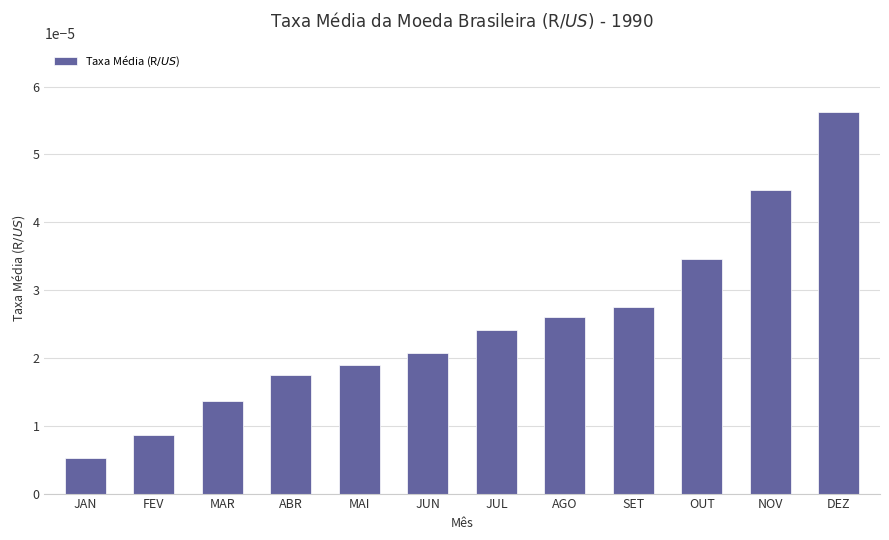

How many data points does each series have?

12